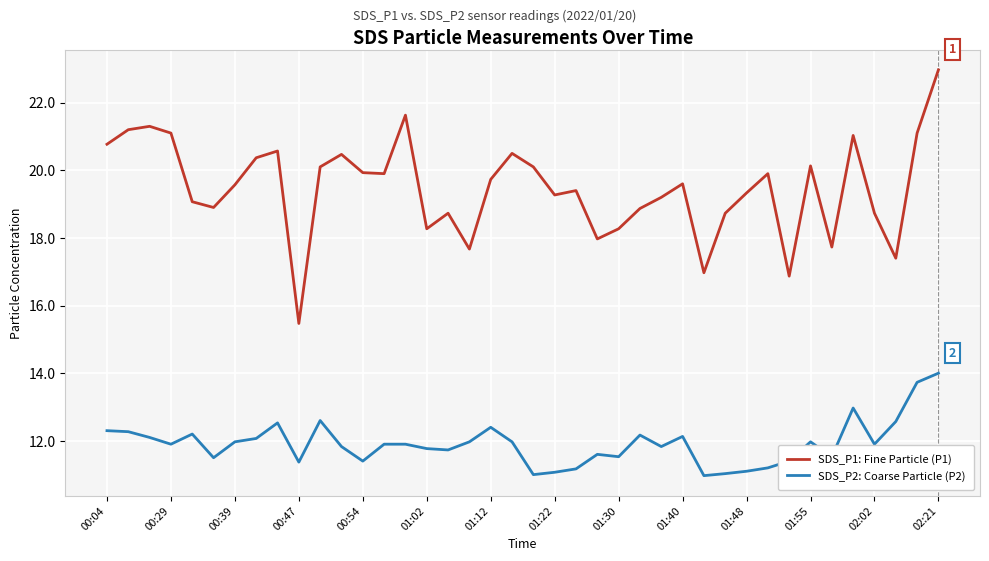

Which series has the largest total across all categories?

SDS_P1: Fine Particle (P1)